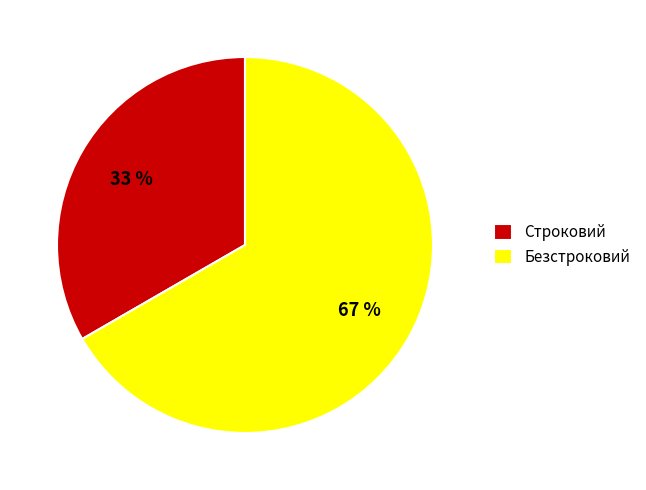

Is it true that Безстроковий is 58% of the pie?

False